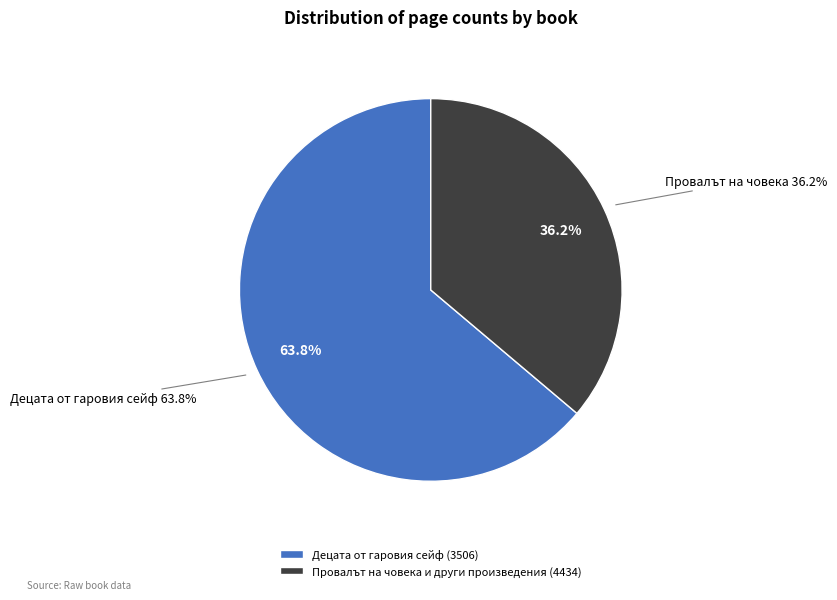

What portion of the pie excludes Провалът на човека и други произведения (4434)?

63.8%